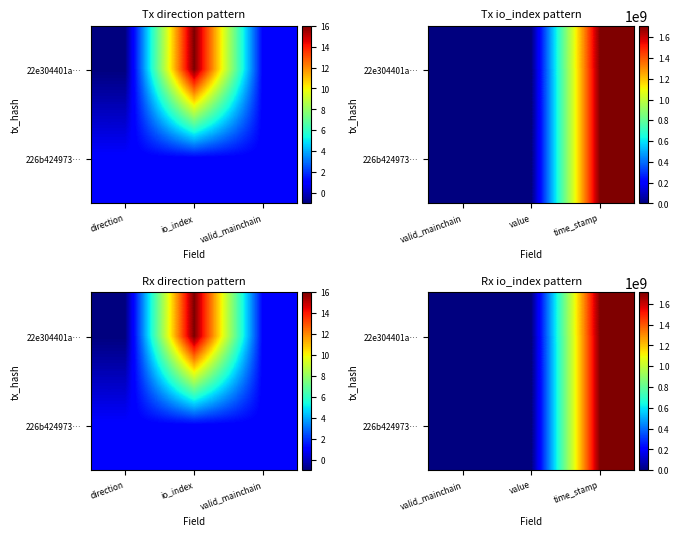

At how many categories does at least one series exceed 209514800?

1